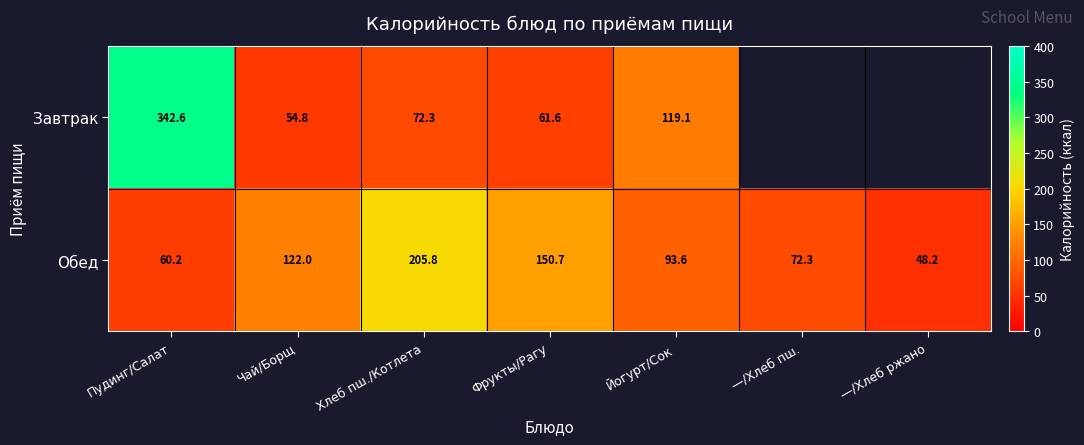

Rank the categories by Обед value from highest to lowest.

Хлеб пш./Котлета, Фрукты/Рагу, Чай/Борщ, Йогурт/Сок, —/Хлеб пш., Пудинг/Салат, —/Хлеб ржано